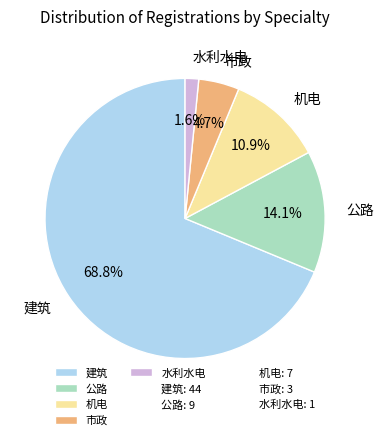

To the nearest percent, what is the average slice percentage?

20%